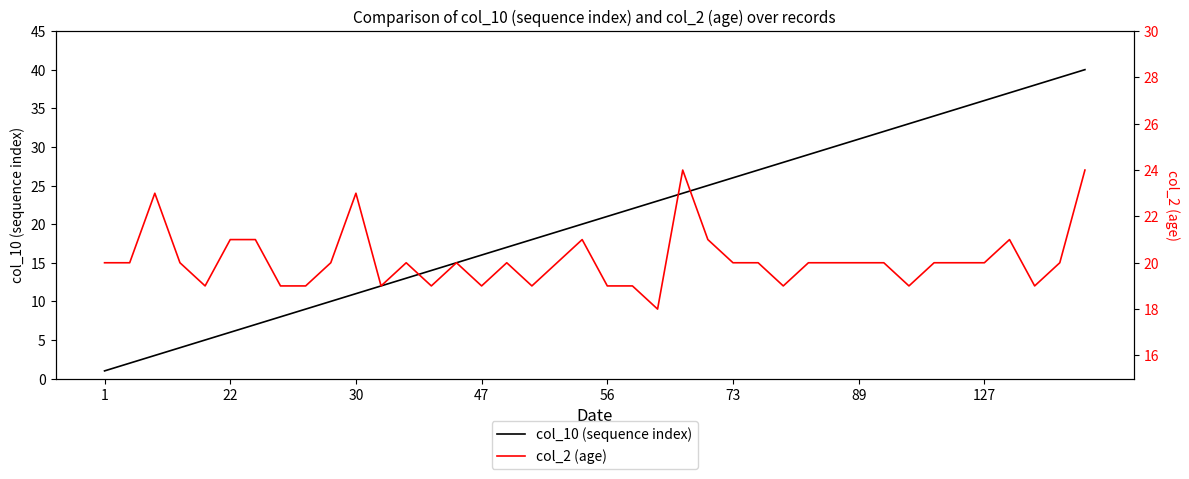

Which has a higher value, 37 or 28?

37